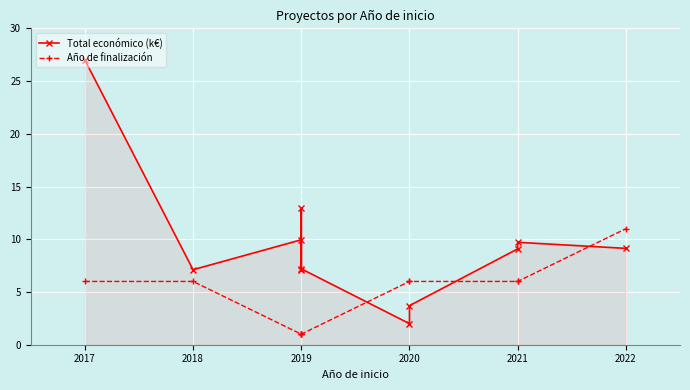

After their last crossing, which series has the higher values: Total económico (k€) or Año de finalización?

Año de finalización